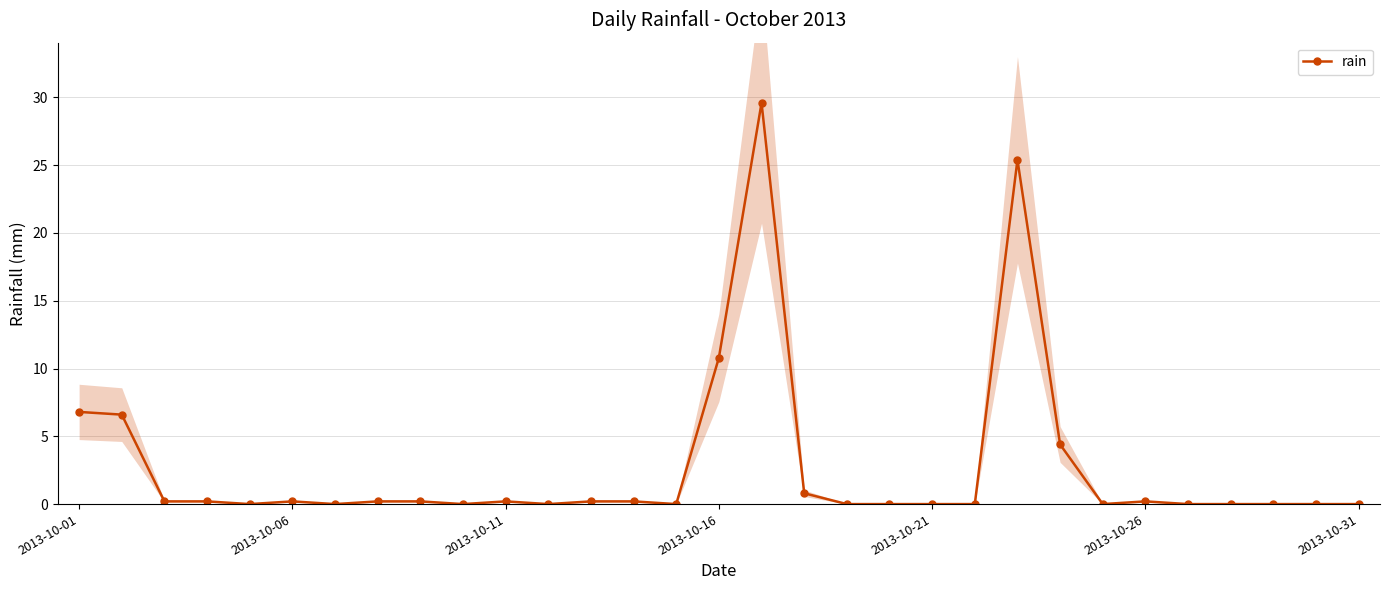

True or false: rain has more than 2 points higher than both neighbors.

True